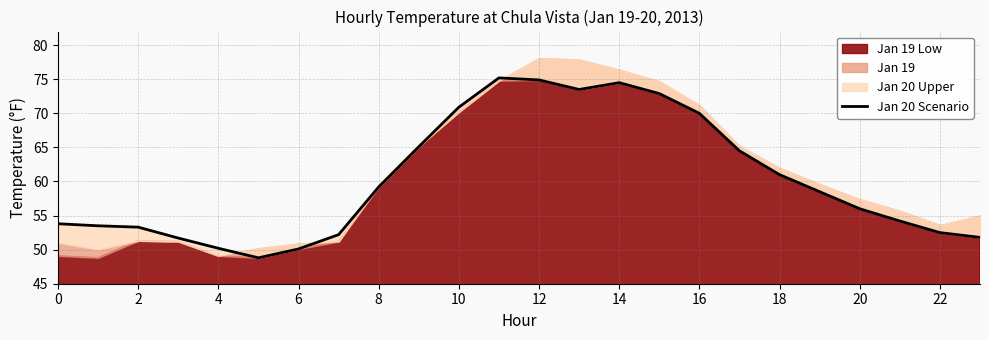

What is the difference between the 2013-01-19 values at 7 and 16?

20.0